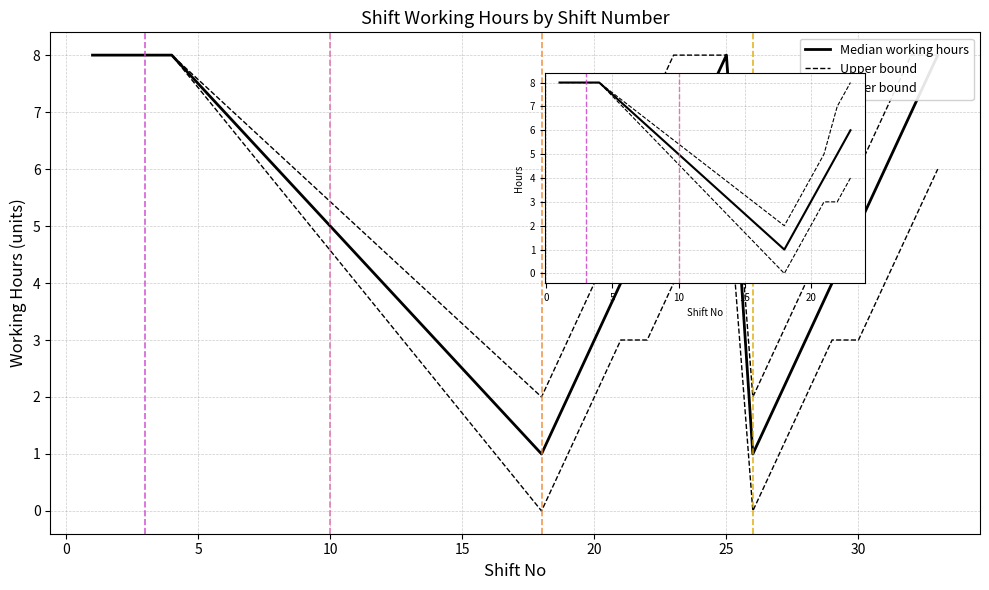

Which series has the widest spread of values?

Lower bound